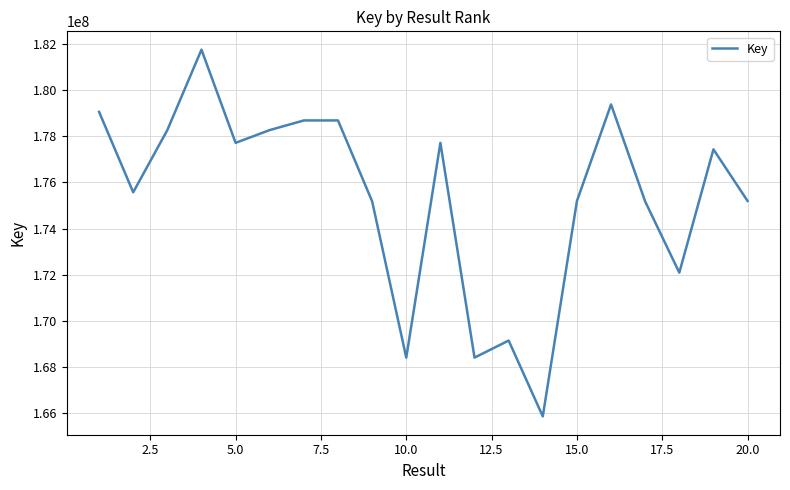

What is the smallest value displayed?

165849300